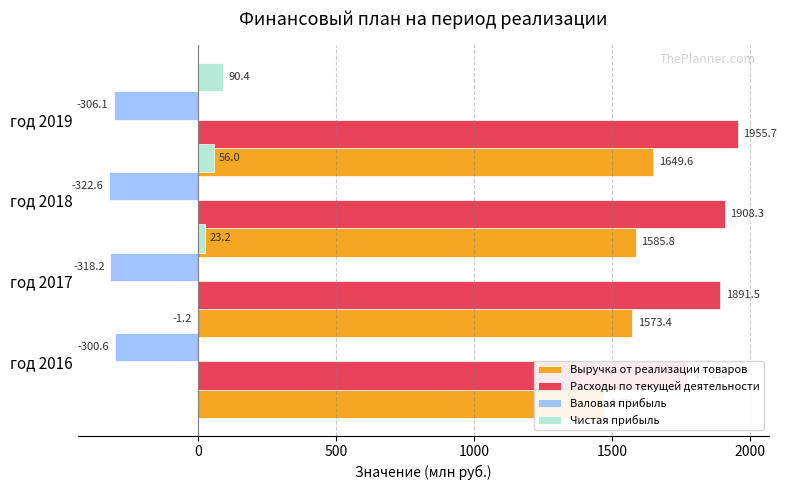

What are all the series names shown in the legend?

Выручка от реализации товаров, Расходы по текущей деятельности, Валовая прибыль, Чистая прибыль